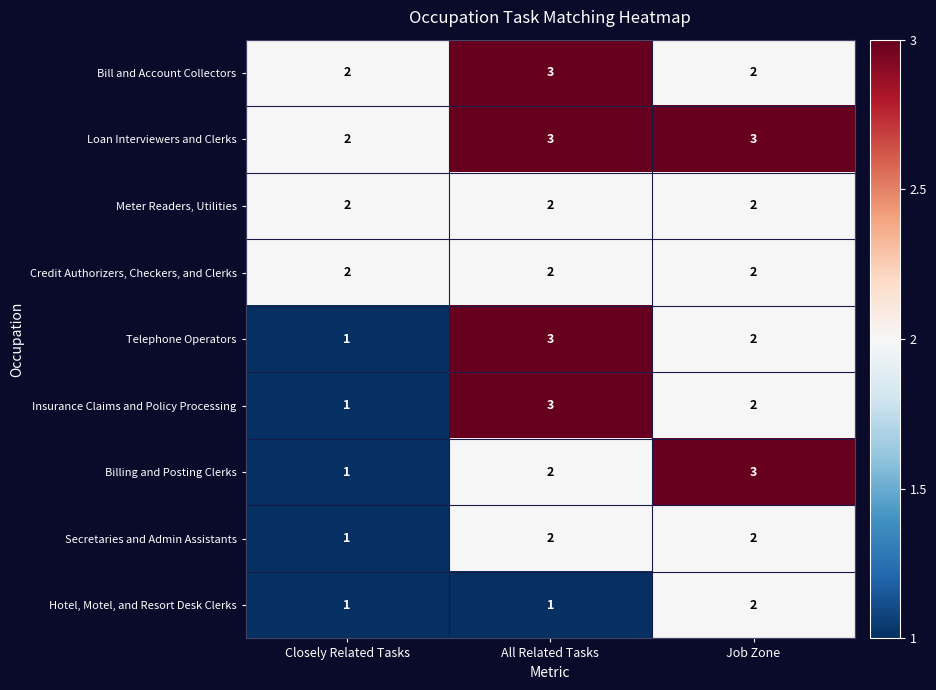

Which series changed the most between Closely Related Tasks and Job Zone?

Billing and Posting Clerks